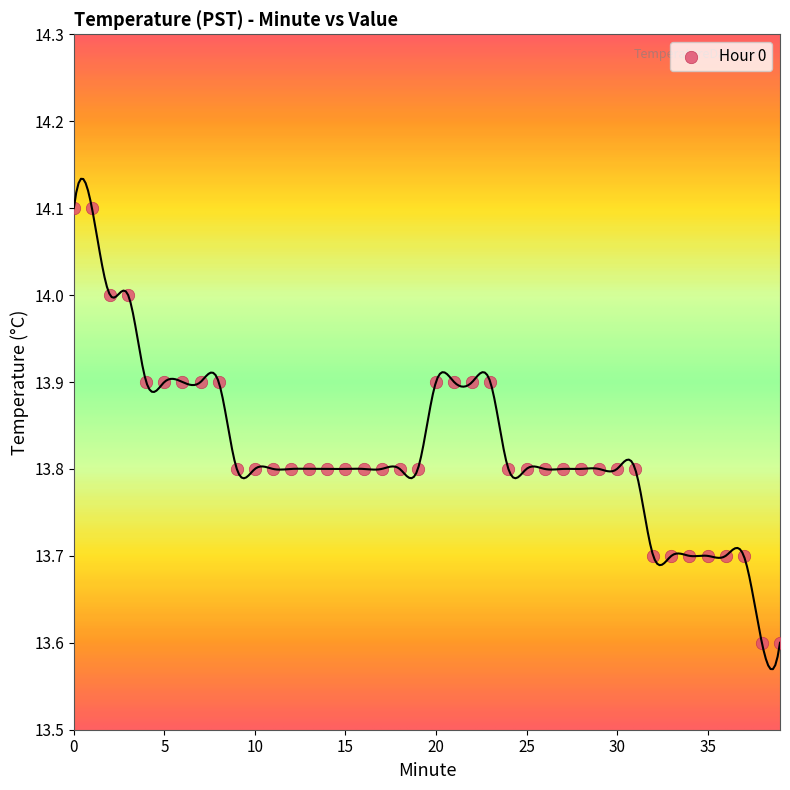

What is the range of Y values (max minus min)?

0.5